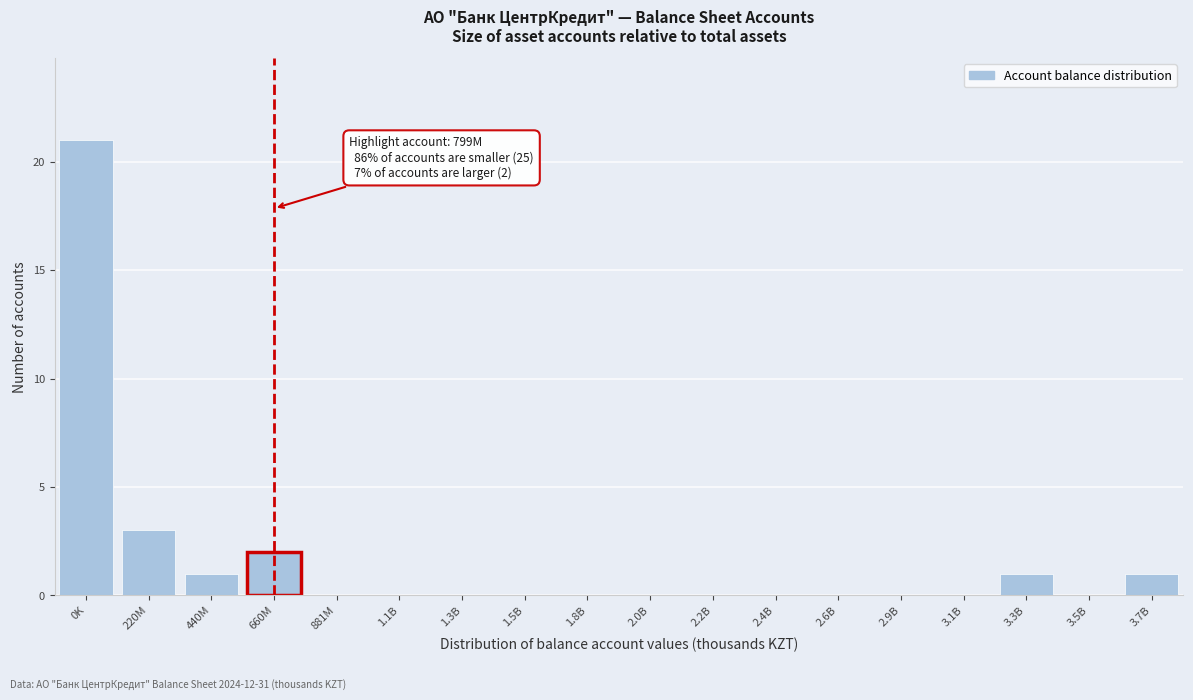

Reading left to right, what are all the values shown in this chart?

0K=21	220M=3	440M=1	660M=2	881M=0	1.1B=0	1.3B=0	1.5B=0	1.8B=0	2.0B=0	2.2B=0	2.4B=0	2.6B=0	2.9B=0	3.1B=0	3.3B=1	3.5B=0	3.7B=1